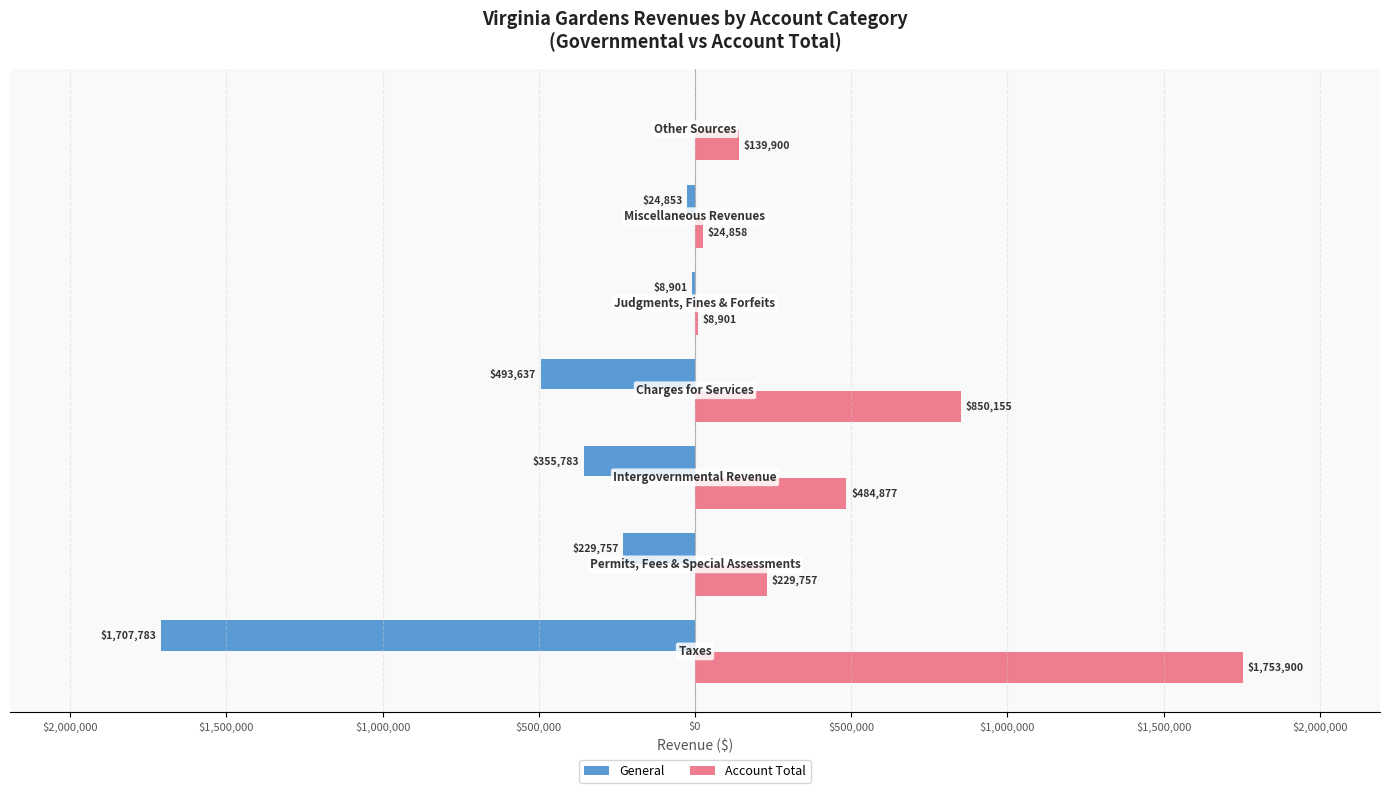

What is the smallest value displayed?

-1707783